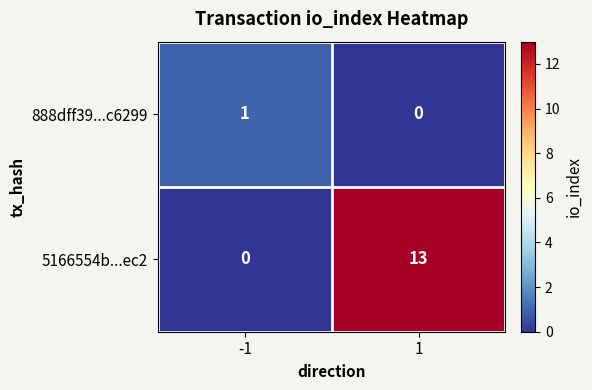

At 1, list the series in order from smallest to largest.

888dff39...c6299, 5166554b...ec2